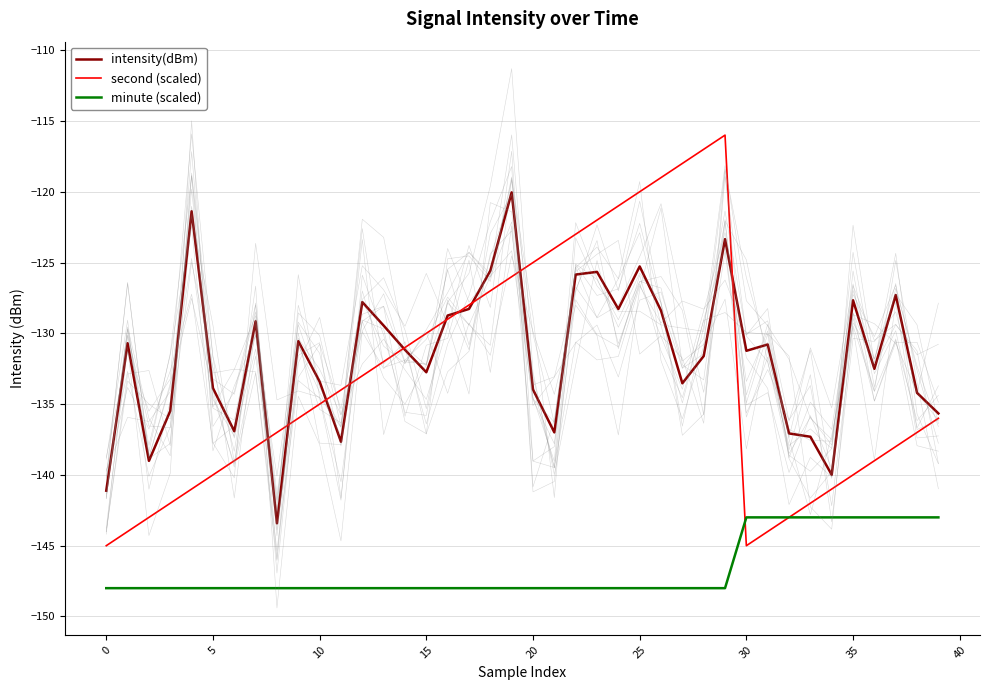

How many data points does each series have?

40